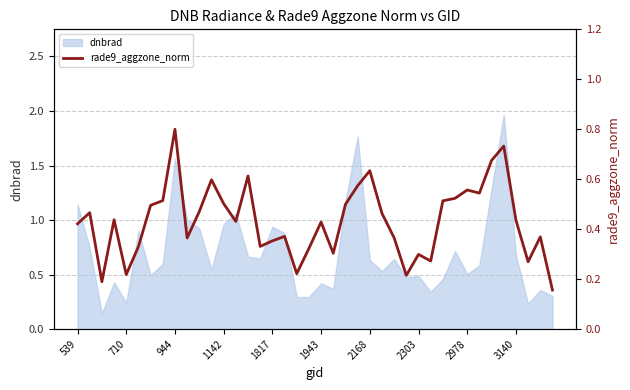

Between 2978 and 15, which is larger?

2978